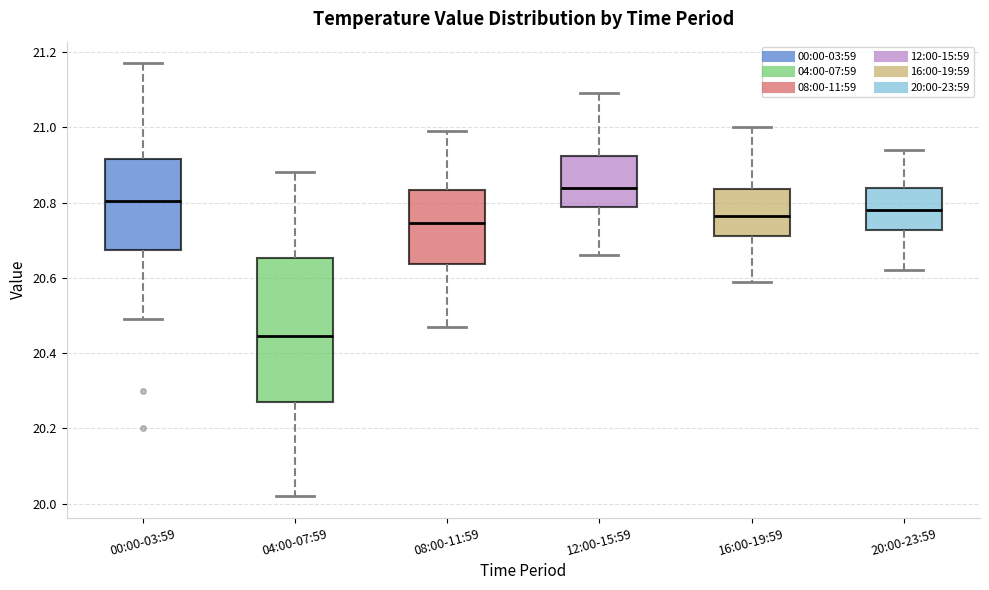

Reading left to right, transcribe this box plot: for each box, give where its median line is, the range the box spans, and where its two whiskers end, as read against the y-axis. The values are not printed on the chart, so give them approximately, as read against the axis.

00:00-03:59: median 20.80, box 20.68 to 20.92, whiskers 20.50 to 21.18
04:00-07:59: median 20.44, box 20.28 to 20.66, whiskers 20.02 to 20.88
08:00-11:59: median 20.74, box 20.64 to 20.84, whiskers 20.48 to 21.00
12:00-15:59: median 20.84, box 20.78 to 20.92, whiskers 20.66 to 21.10
16:00-19:59: median 20.76, box 20.72 to 20.84, whiskers 20.60 to 21.00
20:00-23:59: median 20.78, box 20.72 to 20.84, whiskers 20.62 to 20.94